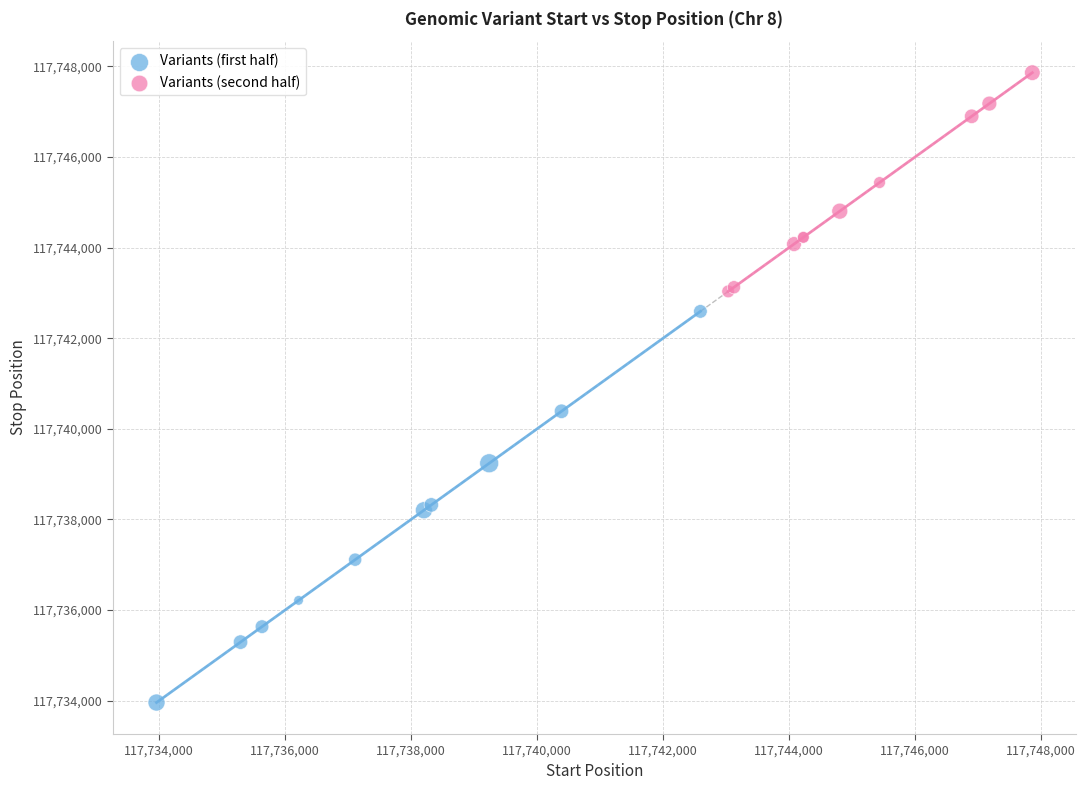

Which series contains the lowest Y value?

Variants (first half)